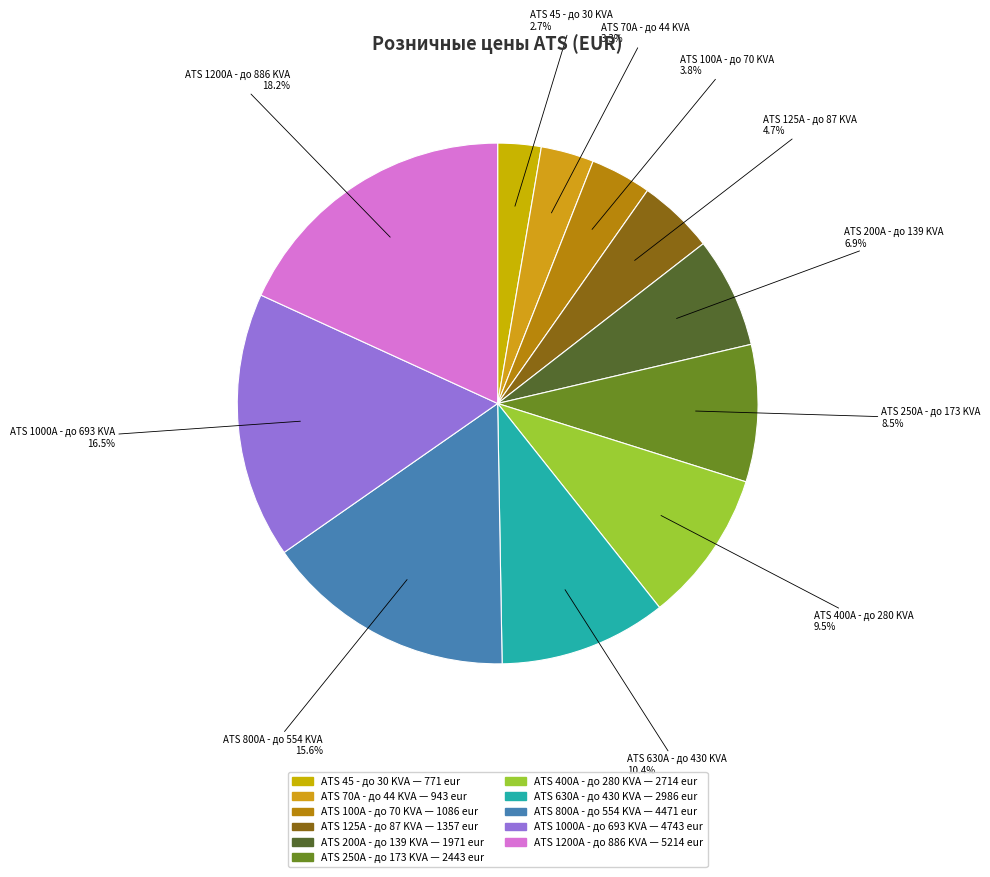

Count the number of slices in the pie.

11